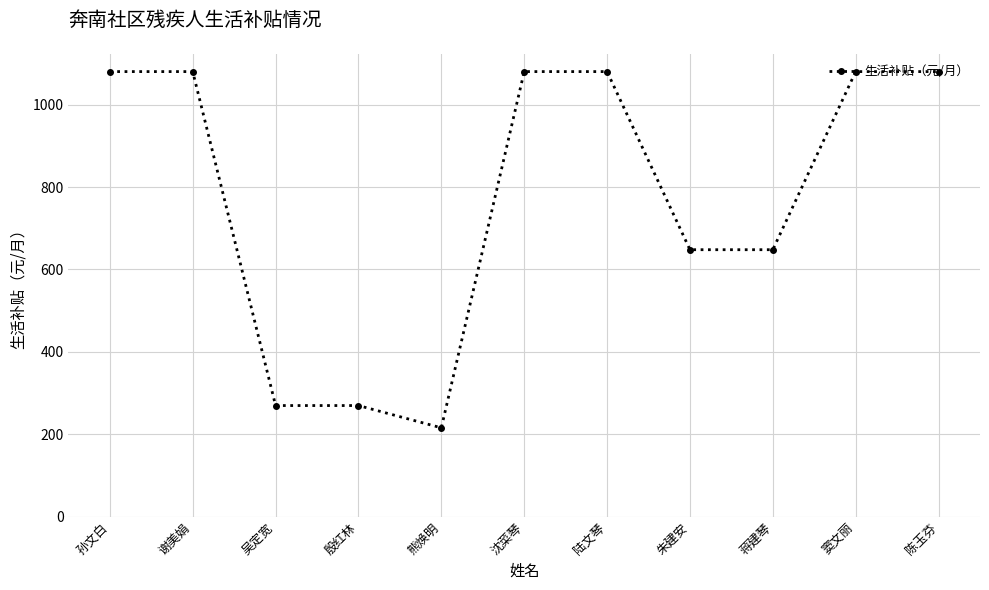

What is the sum of all values?

8532